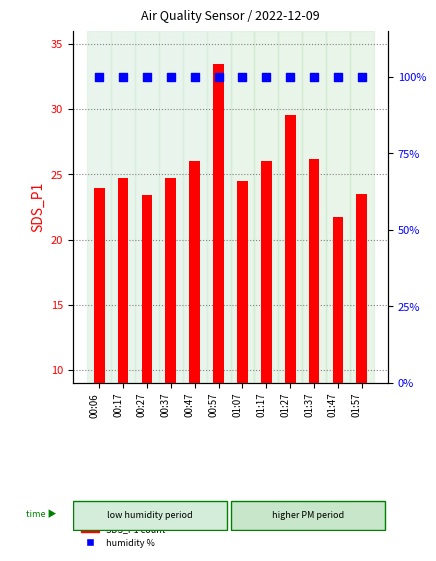

Which series has the widest spread of Y values?

SDS_P1 (PM1)